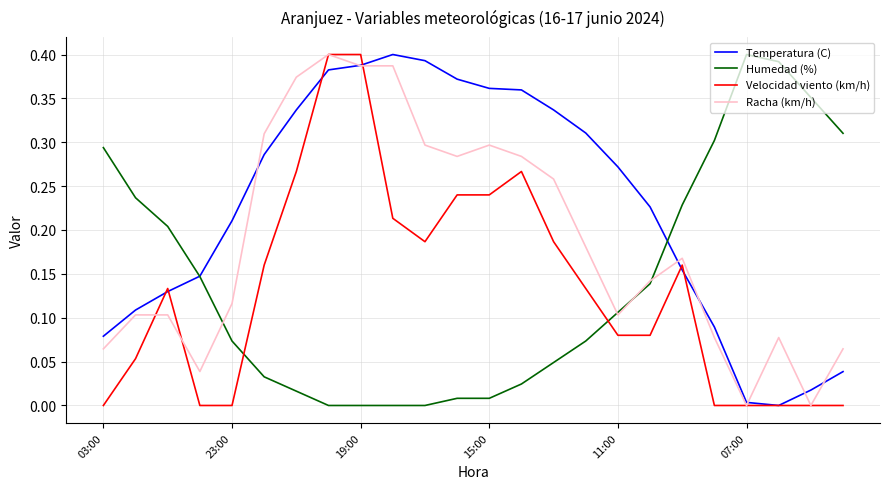

Which series has the largest total across all categories?

Temperatura (C)